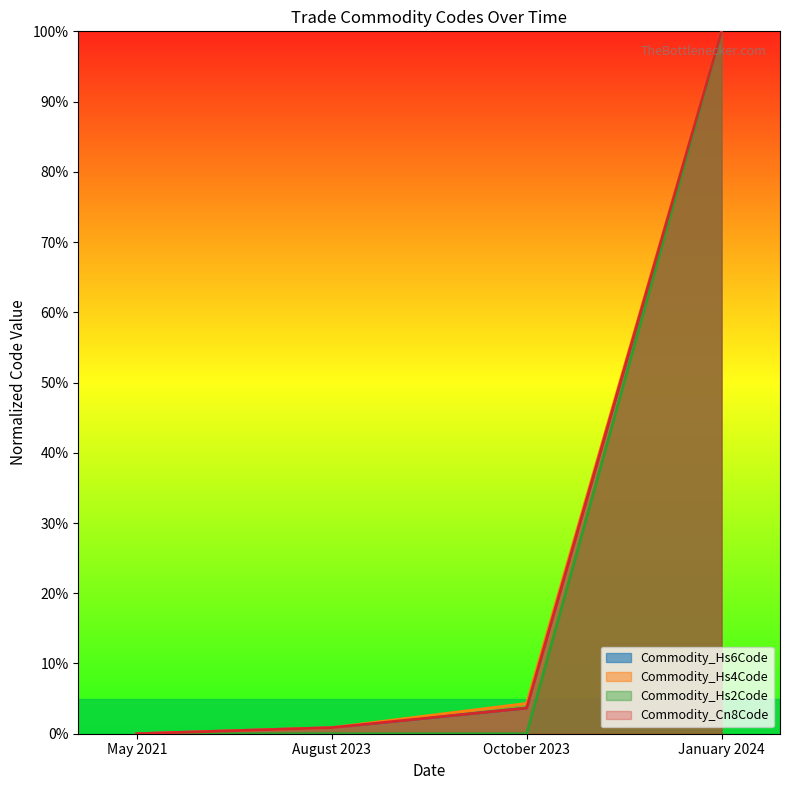

What is the difference between the maximum and minimum values in the Commodity_Hs6Code series?

1.0